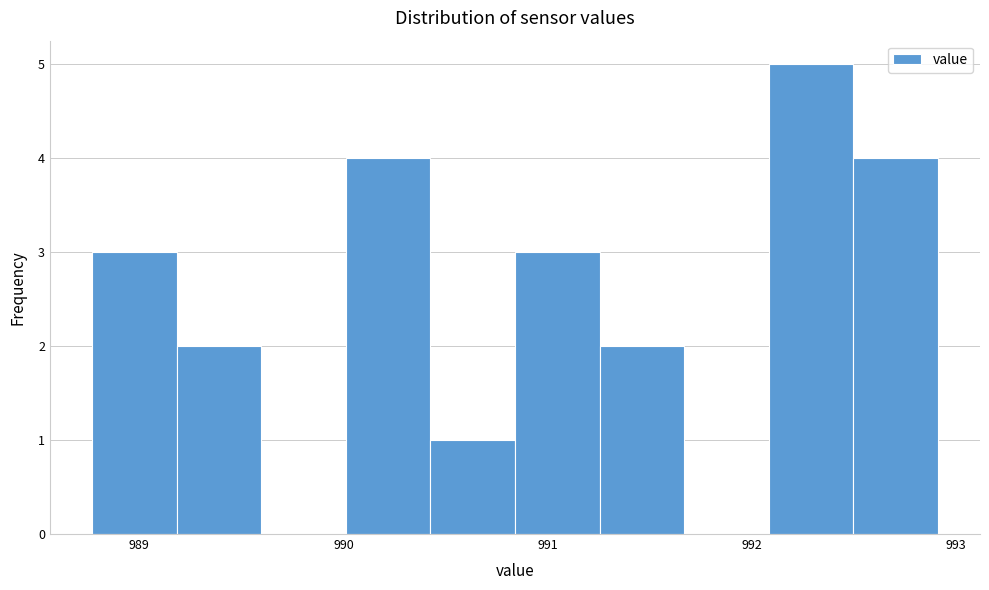

How tall is the bar that spans 991.3 to 991.7 on the x-axis? Neither the bar edges nor the heights are printed on the chart, so give them approximately, as read against the axes.

2